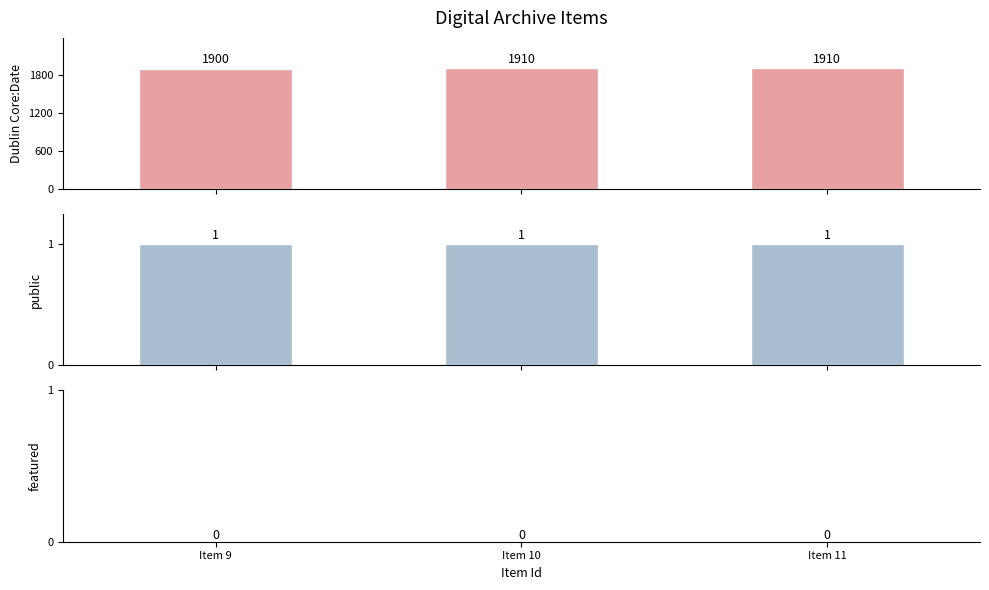

At Item 11, list the series in order from largest to smallest.

Dublin Core:Date, public, featured